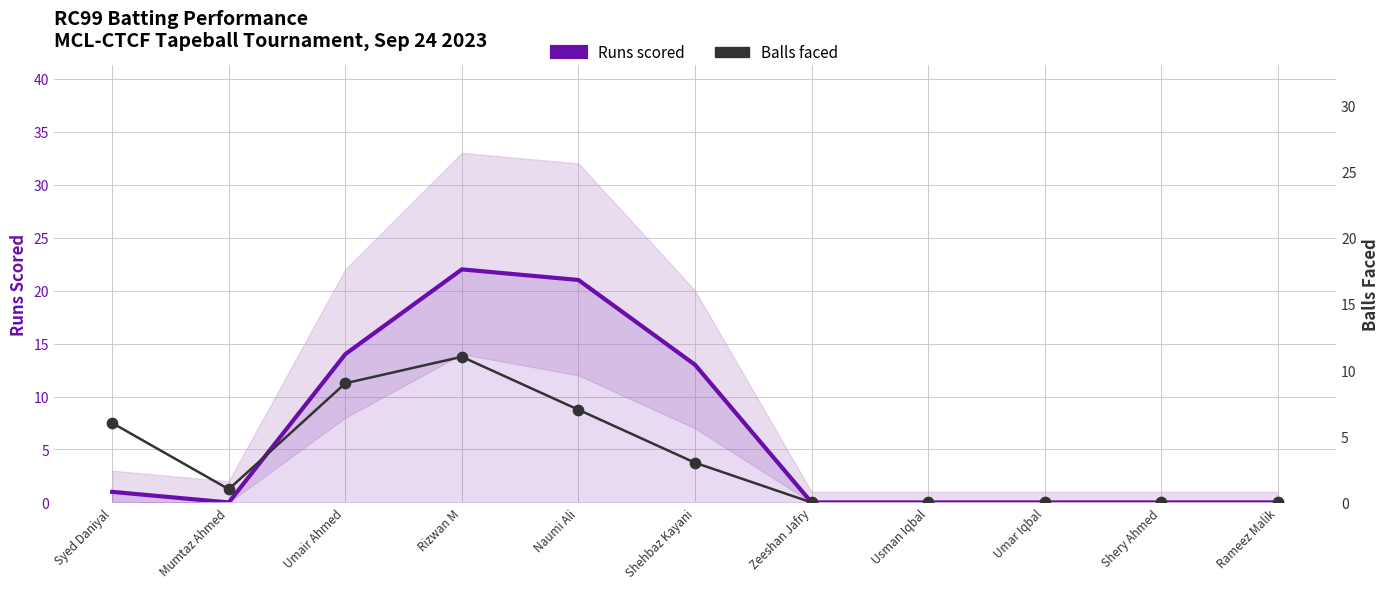

Is the value of Runs scored at Umair Ahmed greater than the value of Balls faced at Umair Ahmed?

Yes